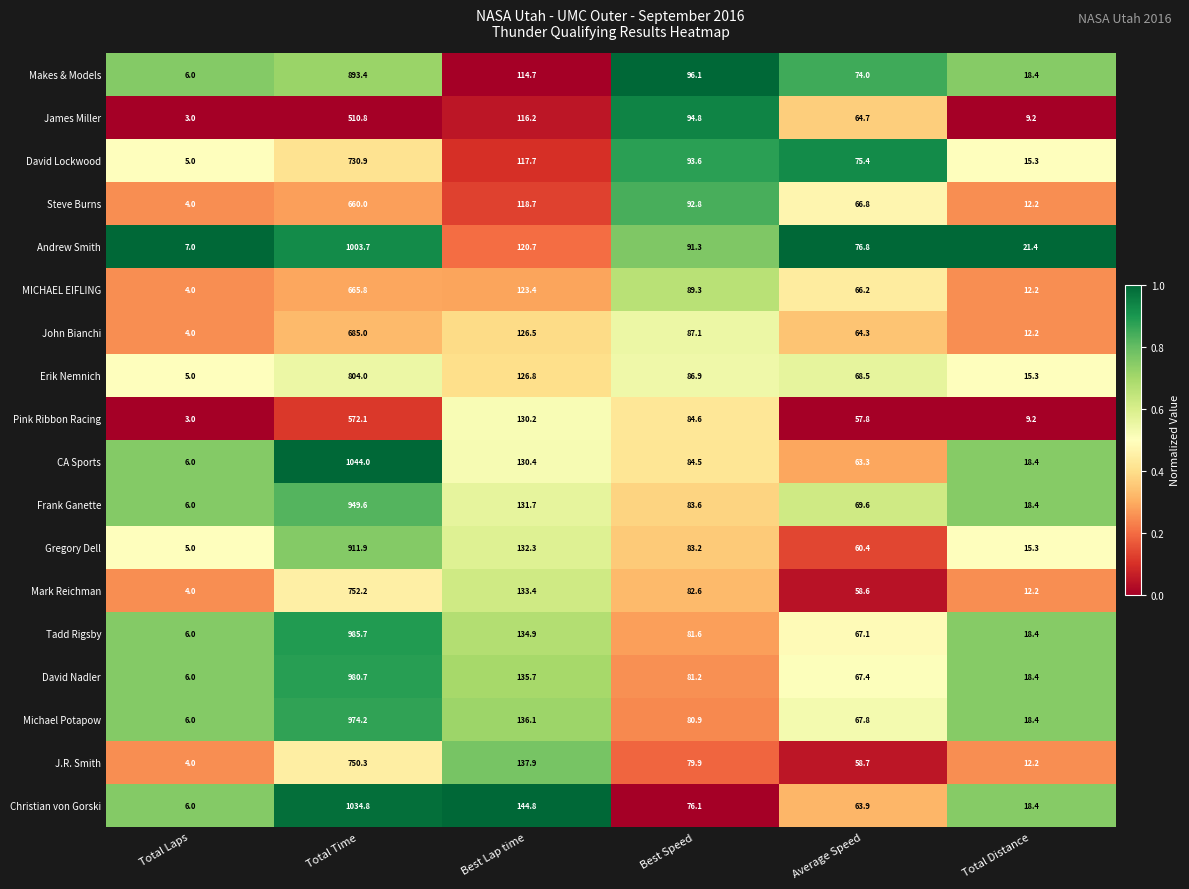

List the labels in order of John Bianchi value, largest first.

Total Time, Best Lap time, Best Speed, Average Speed, Total Distance, Total Laps